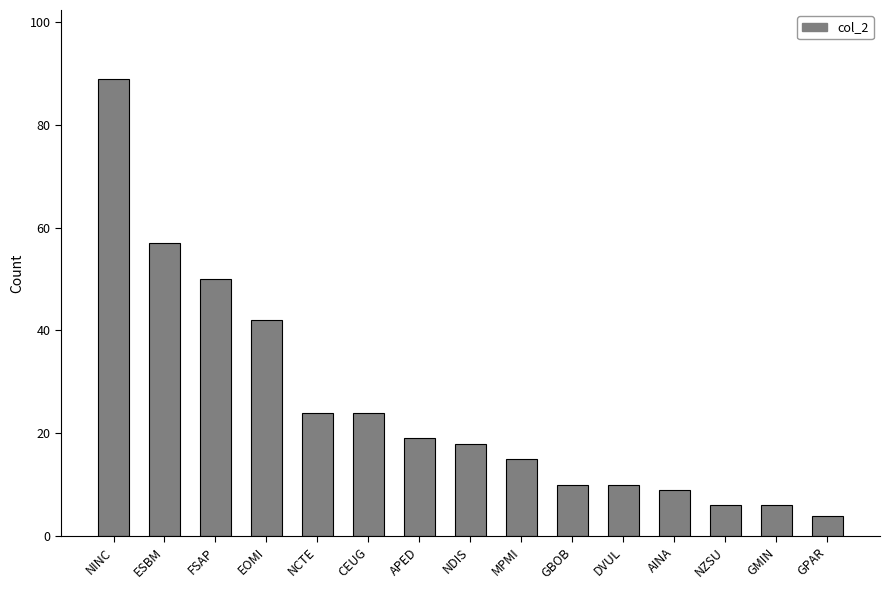

Which has a higher value, GBOB or APED?

APED